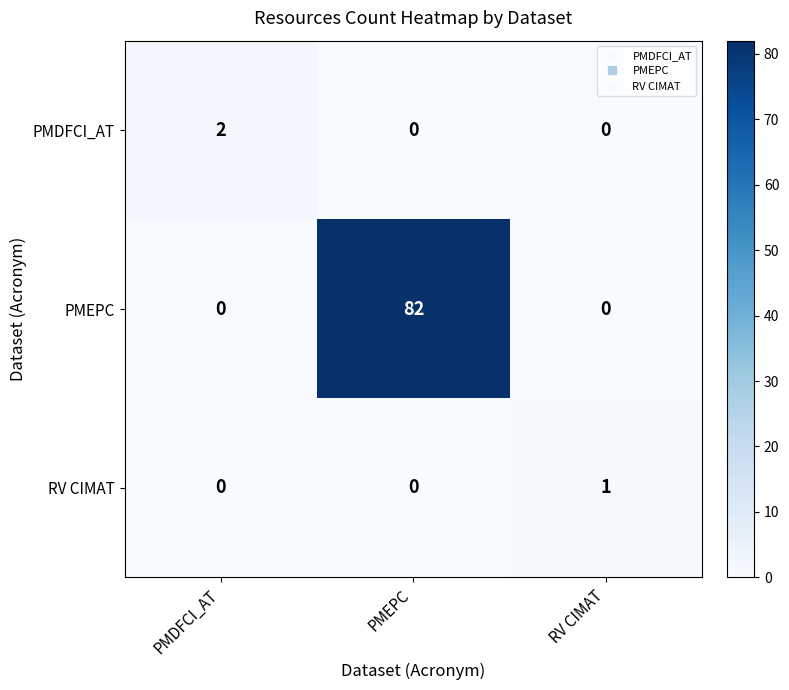

The value of PMEPC at PMEPC is 44. True or false?

False